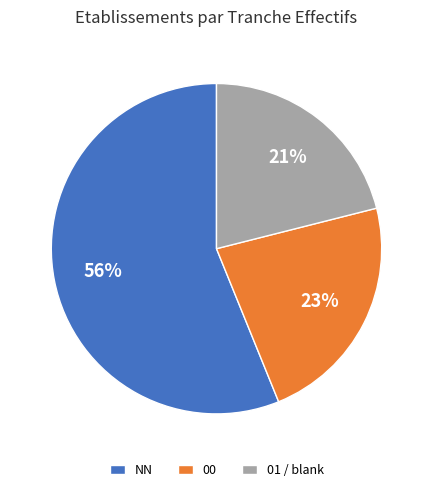

To the nearest percent, what is the average slice percentage?

33%